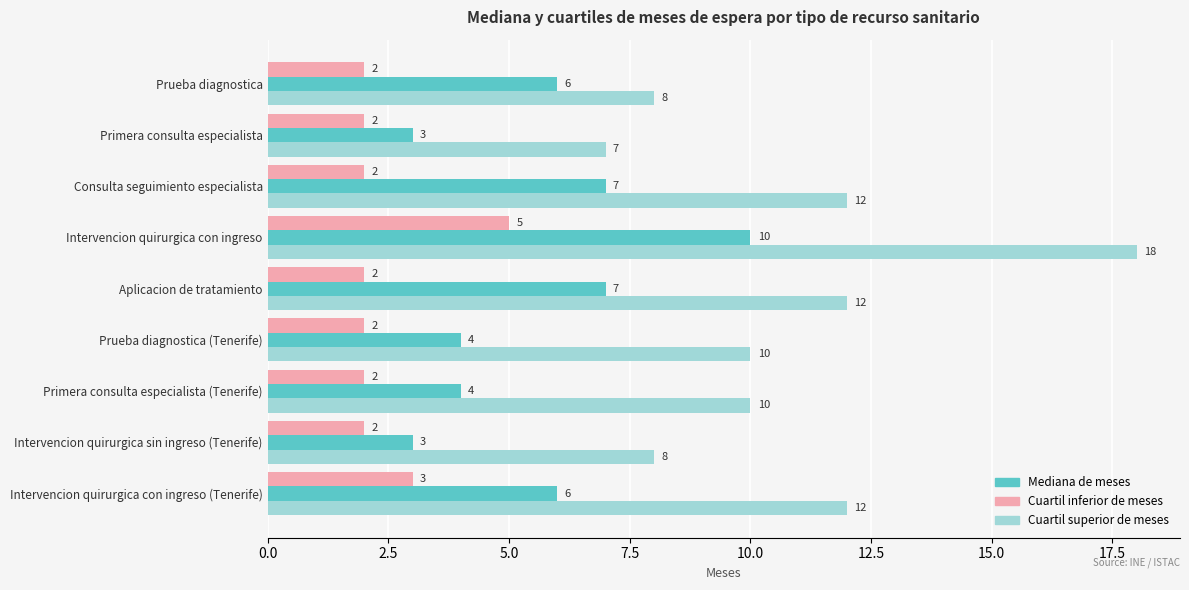

What is the difference between the maximum and second lowest values in the Mediana de meses series?

7